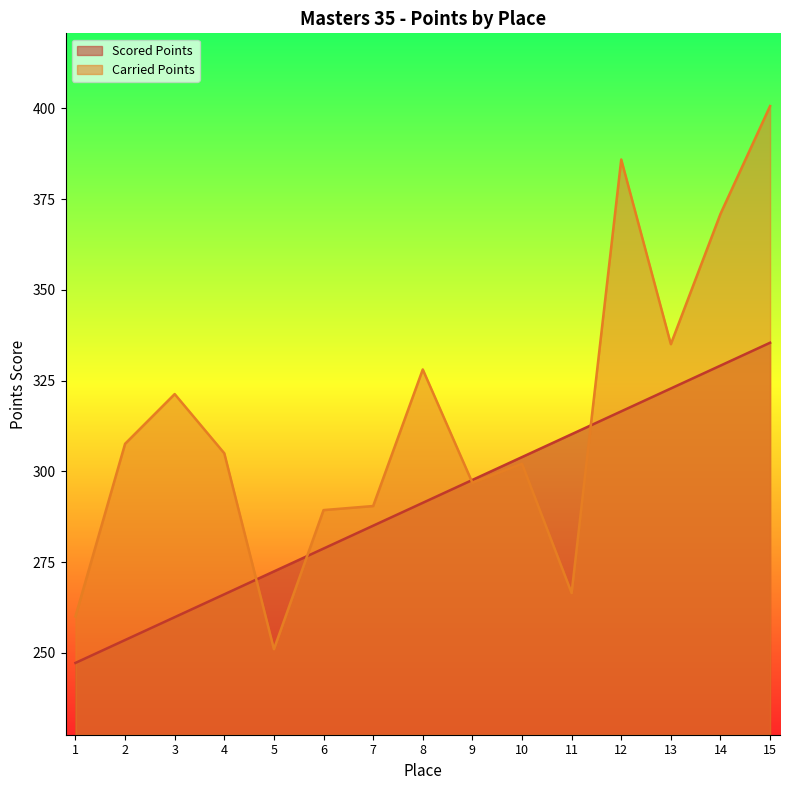

What value does the Carried Points series have at 1?

260.1